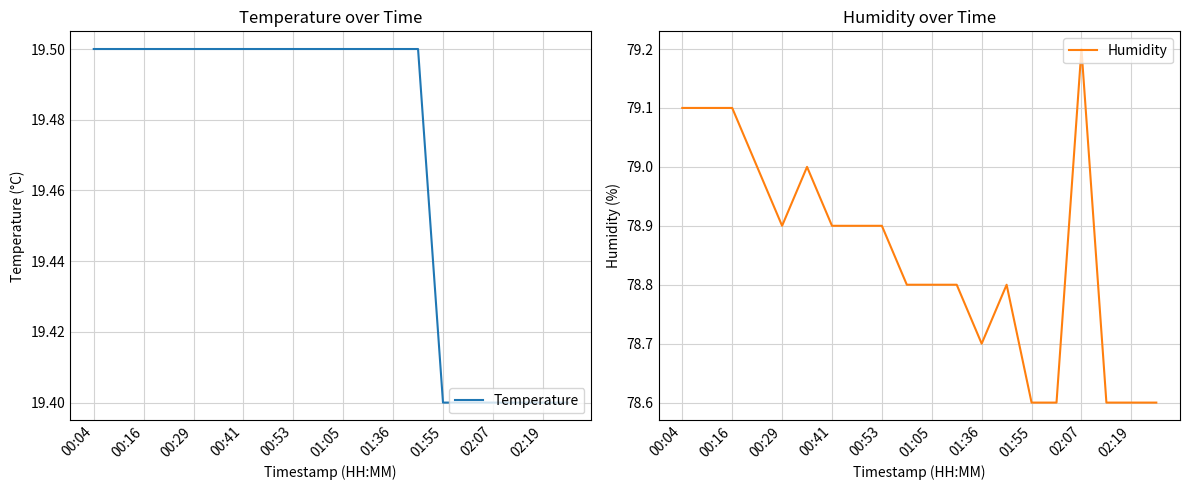

True or false: Temperature has a value of 4.7 at 00:29.

False